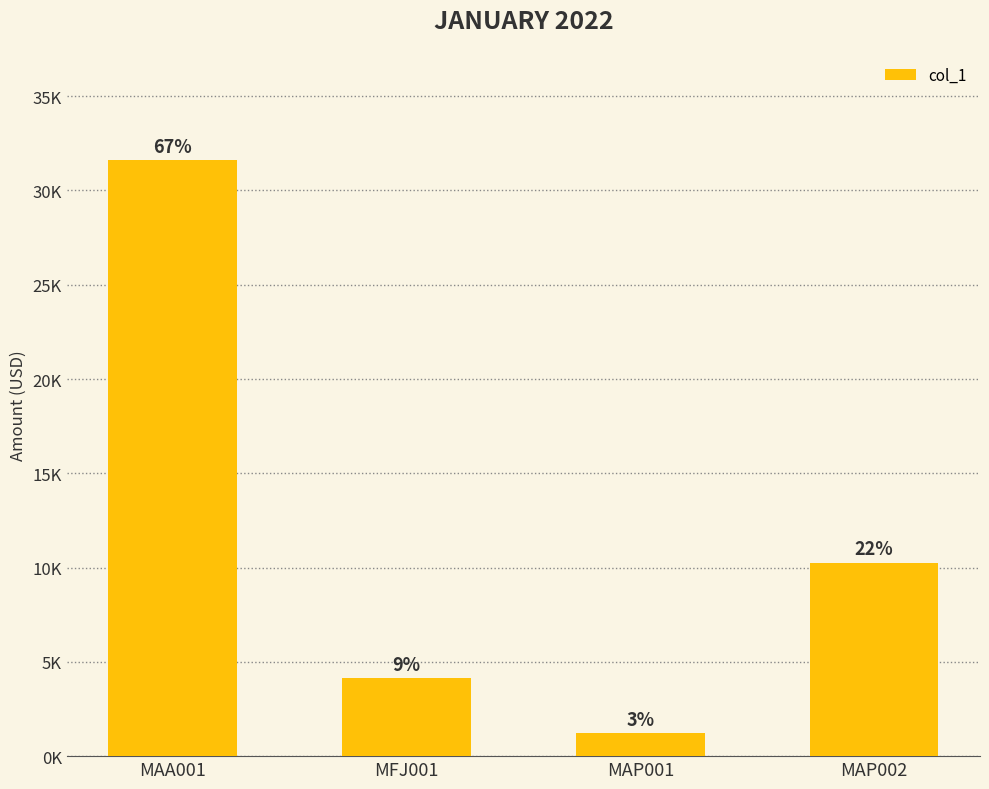

Reading right to left, transcribe all the data shown in this chart.

10247.0	1209.6	4122.1	31601.9